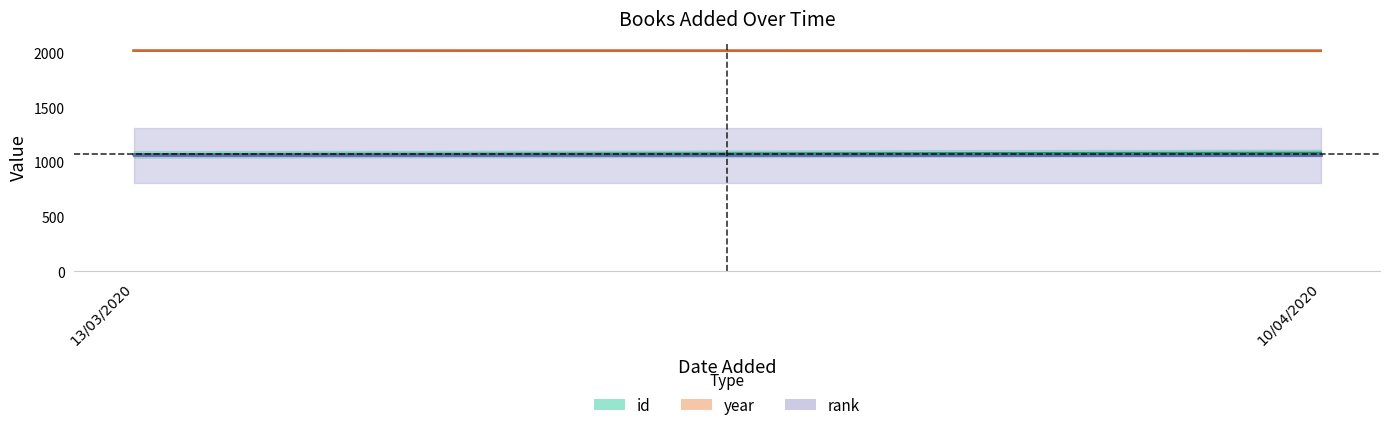

What is the sum of all id values?

2151